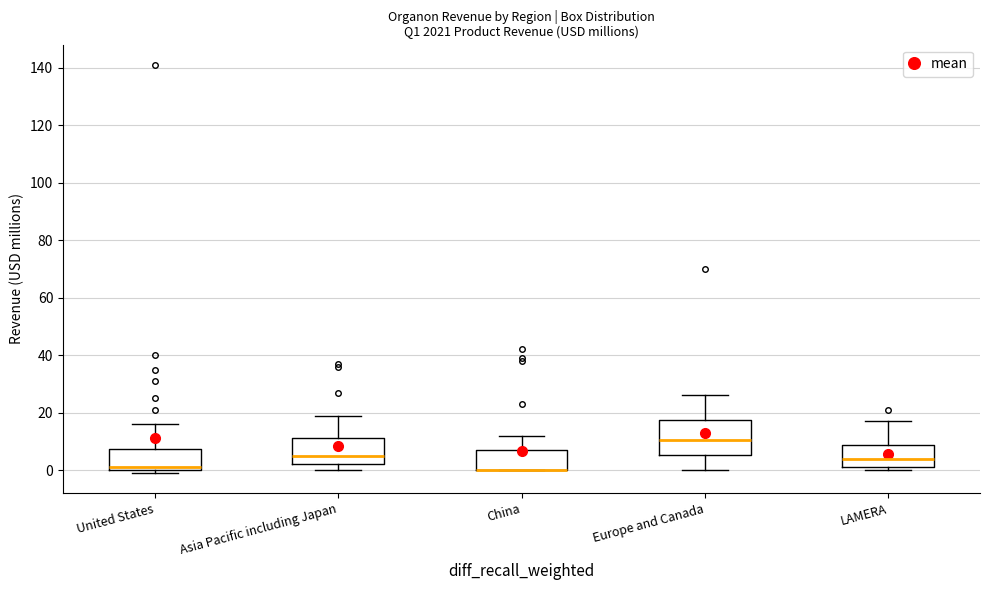

Comparing the boxes themselves (not the whiskers), which one is the tallest?

Europe and Canada